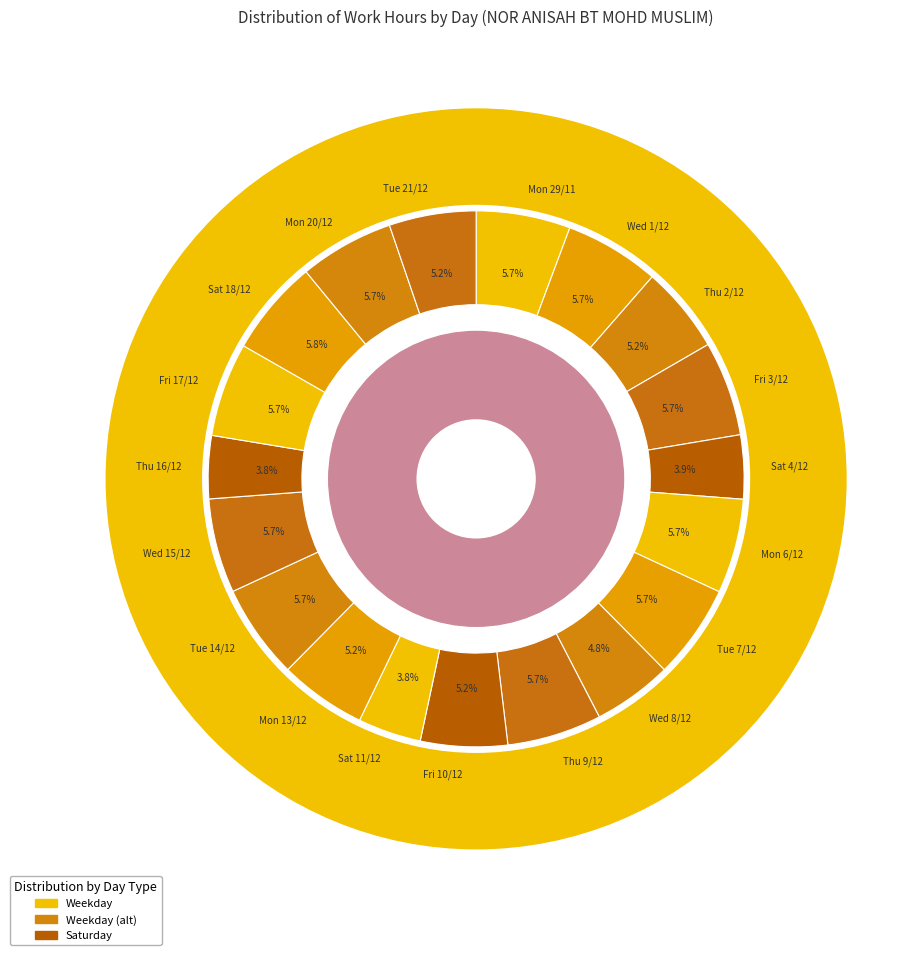

To the nearest percent, what is the difference between the largest and smallest slice percentages?

2%